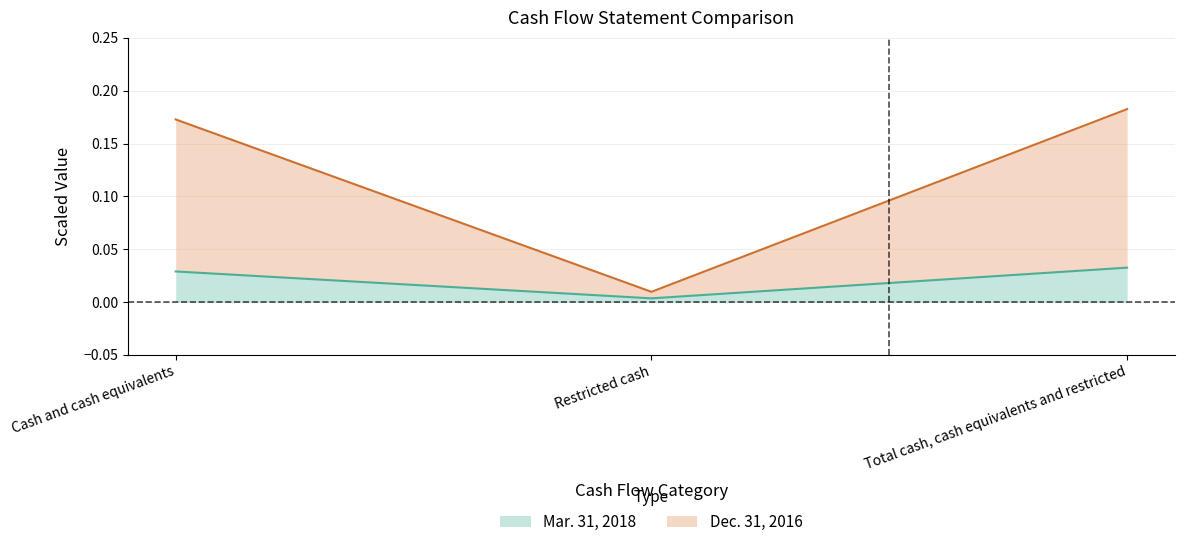

Does the chart display data point markers on the line(s)?

No